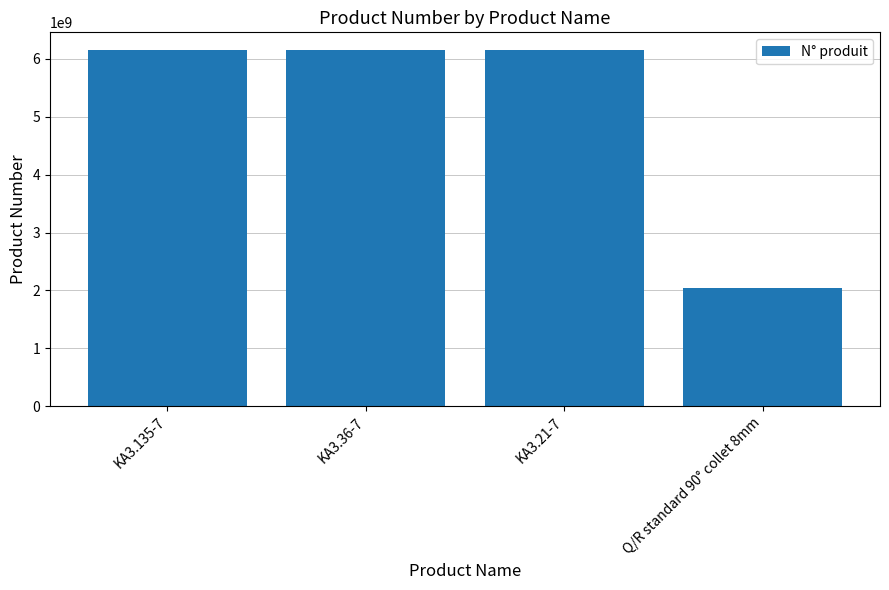

How many values are below 6151705230?

2